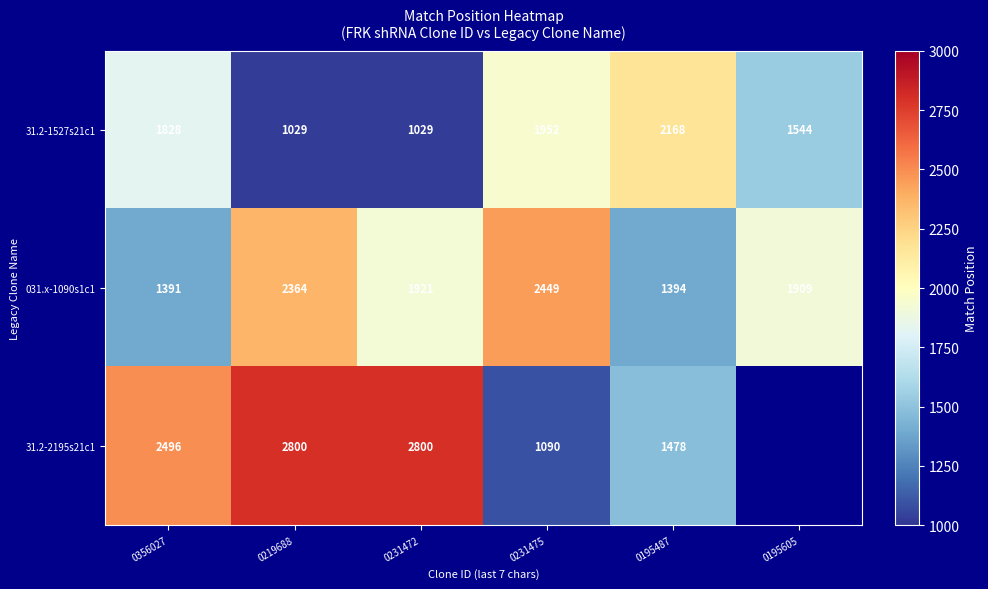

Rank the series at 0231472 from lowest to highest value.

31.2-1527s21c1, 031.x-1090s1c1, 31.2-2195s21c1